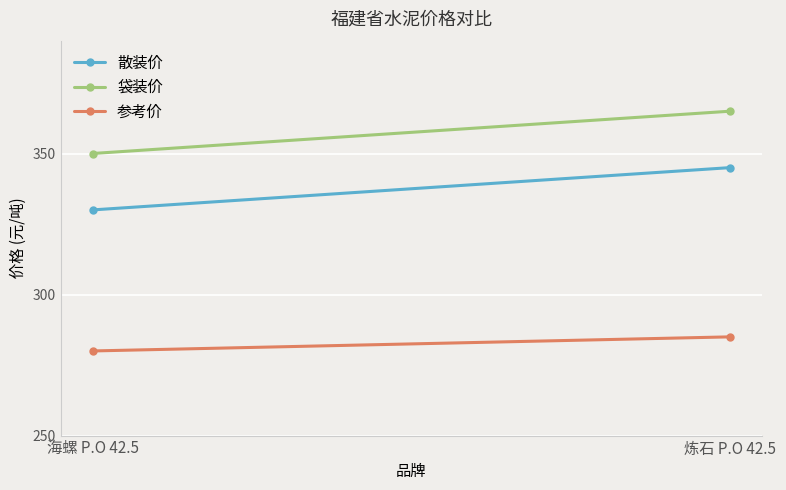

What is the label of the 1st point from the right?

炼石 P.O 42.5